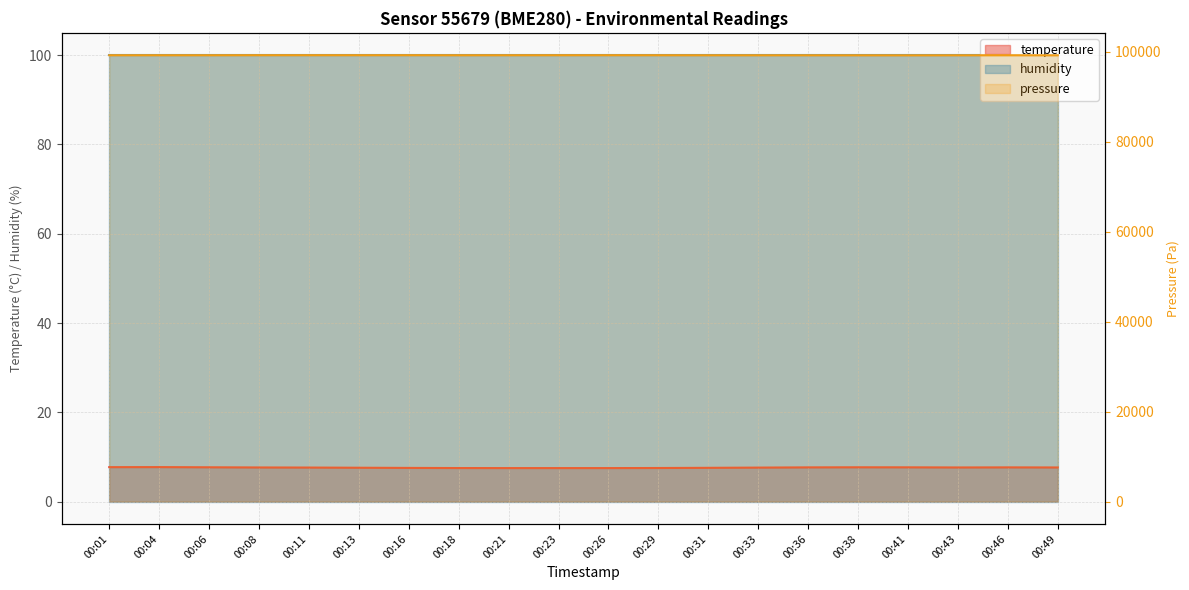

Rank the categories by pressure value from lowest to highest.

00:41, 00:49, 00:38, 00:43, 00:36, 00:46, 00:33, 00:31, 00:18, 00:01, 00:06, 00:04, 00:29, 00:21, 00:23, 00:13, 00:26, 00:11, 00:16, 00:08